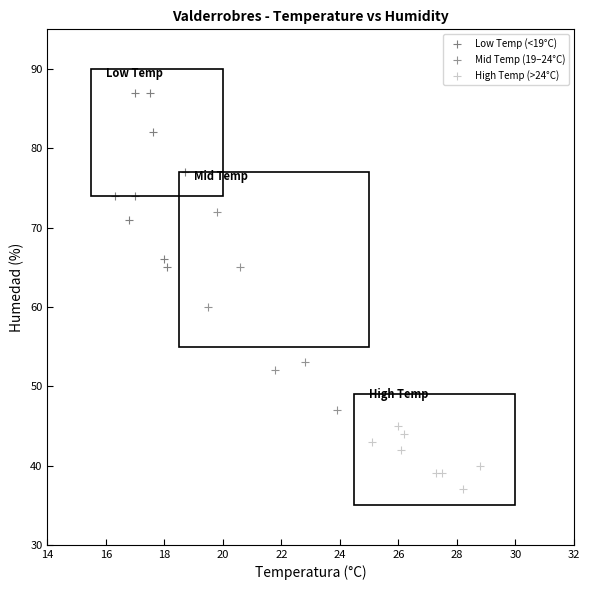

Which series has the largest Y range (max minus min)?

Mid Temp (19–24°C)